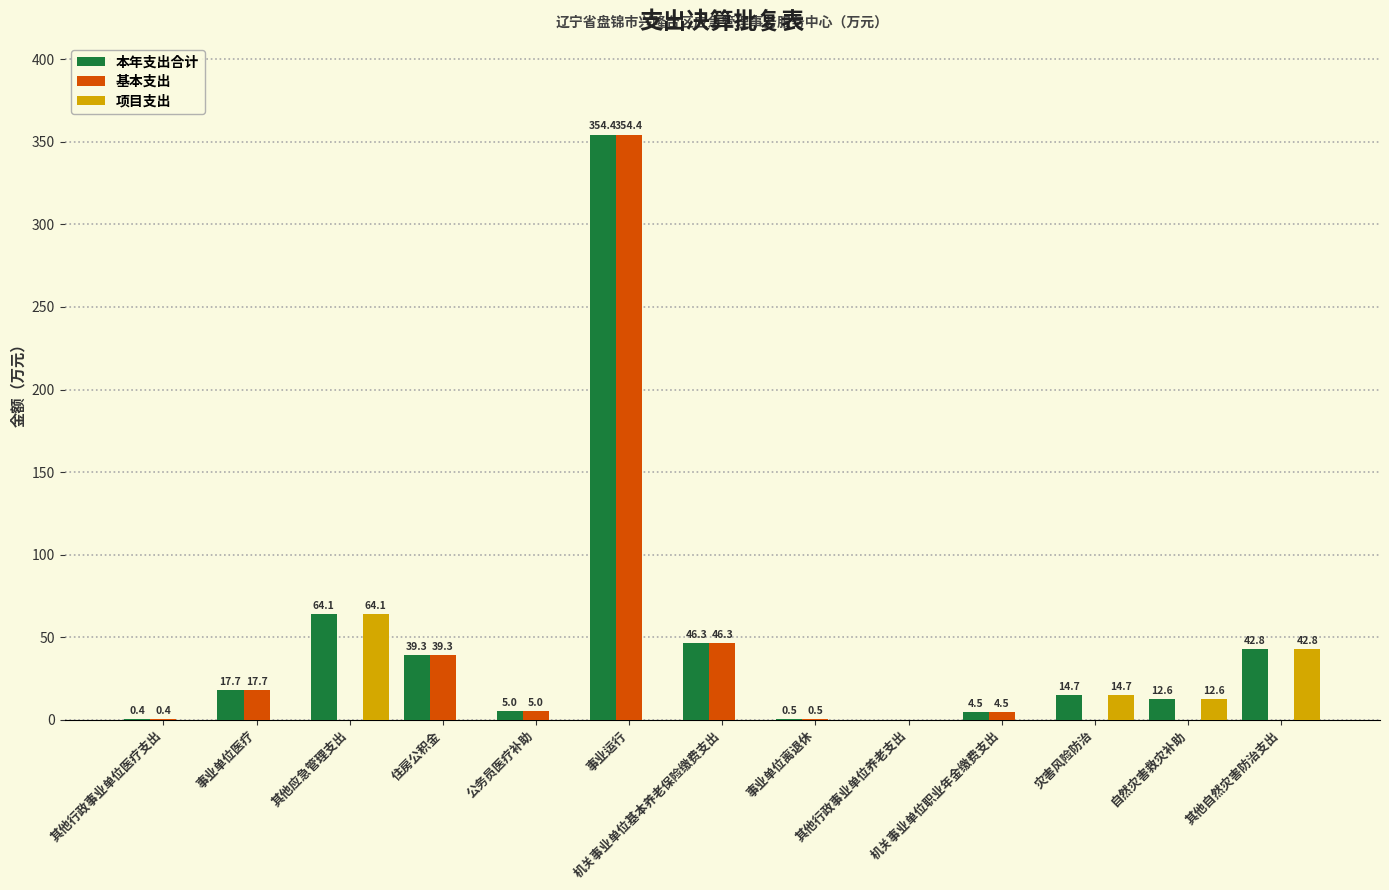

How many groups of bars are there?

13